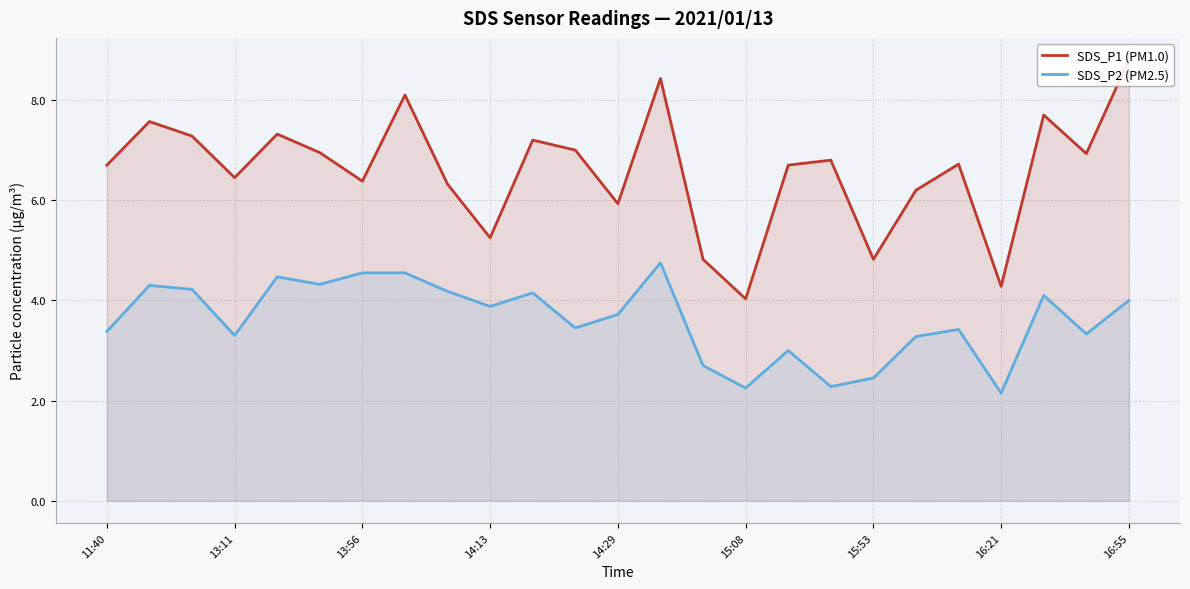

Is it true that SDS_P2 (PM2.5) equals 3.7 at 14:29?

True